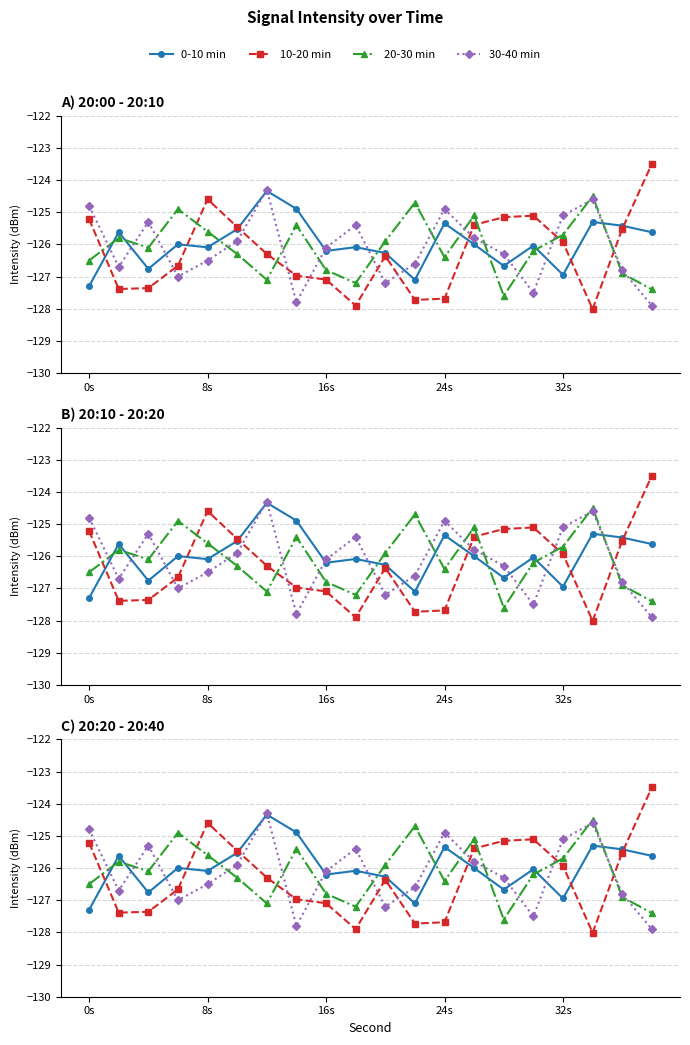

True or false: 0-10 min and 20-30 min cross at least once.

True